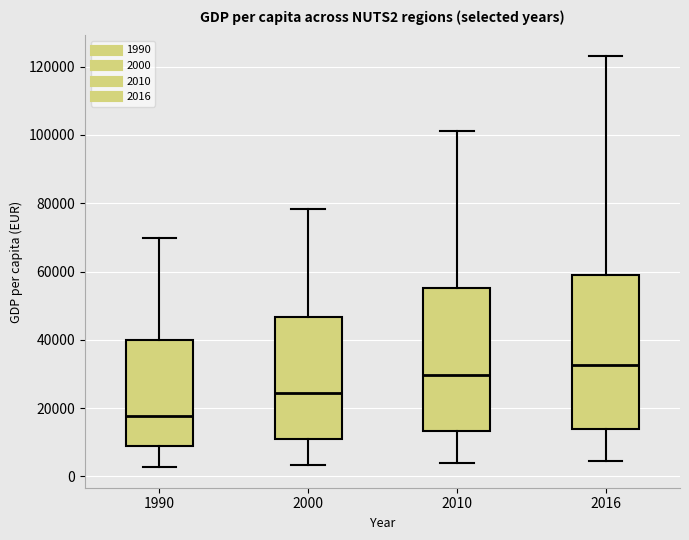

Reading left to right, transcribe this box plot: for each box, give where its median line is, the range the box spans, and where its two whiskers end, as read against the y-axis. The values are not printed on the chart, so give them approximately, as read against the axis.

1990: median 18000, box 8000 to 40000, whiskers 2000 to 70000
2000: median 24000, box 12000 to 46000, whiskers 4000 to 78000
2010: median 30000, box 14000 to 56000, whiskers 4000 to 102000
2016: median 32000, box 14000 to 60000, whiskers 4000 to 124000